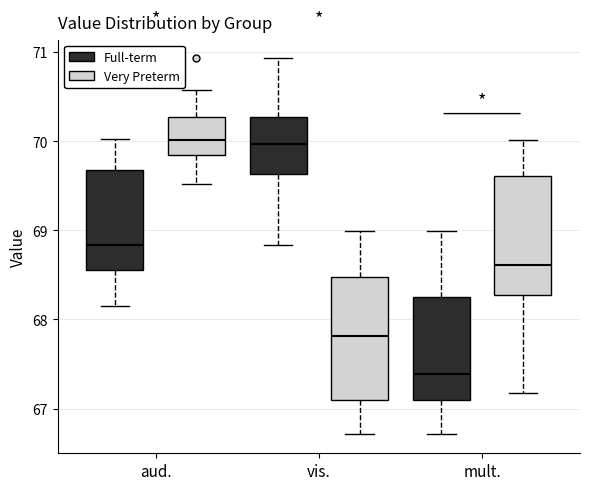

Reading left to right, read every box against the y-axis: the position of its median line, the range the box covers, and the ends of its whiskers. The values are not printed on the chart, so give them approximately, as read against the axis.

aud. (Full-term): median 68.8, box 68.6 to 69.7, whiskers 68.2 to 70.0
aud. (Very Preterm): median 70.0, box 69.8 to 70.3, whiskers 69.5 to 70.6
vis. (Full-term): median 70.0, box 69.6 to 70.3, whiskers 68.8 to 70.9
vis. (Very Preterm): median 67.8, box 67.1 to 68.5, whiskers 66.7 to 69.0
mult. (Full-term): median 67.4, box 67.1 to 68.3, whiskers 66.7 to 69.0
mult. (Very Preterm): median 68.6, box 68.3 to 69.6, whiskers 67.2 to 70.0